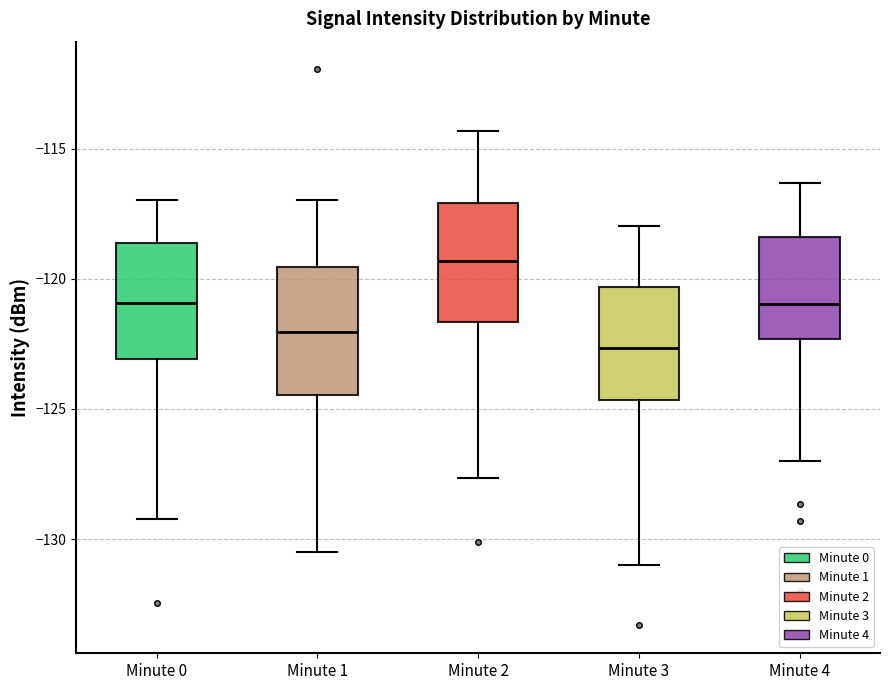

Reading left to right, transcribe this box plot: for each box, give where its median line is, the range the box spans, and where its two whiskers end, as read against the y-axis. The values are not printed on the chart, so give them approximately, as read against the axis.

Minute 0: median -121.0, box -123.0 to -118.5, whiskers -129.0 to -117.0
Minute 1: median -122.0, box -124.5 to -119.5, whiskers -130.5 to -117.0
Minute 2: median -119.5, box -121.5 to -117.0, whiskers -127.5 to -114.5
Minute 3: median -122.5, box -124.5 to -120.5, whiskers -131.0 to -118.0
Minute 4: median -121.0, box -122.5 to -118.5, whiskers -127.0 to -116.5